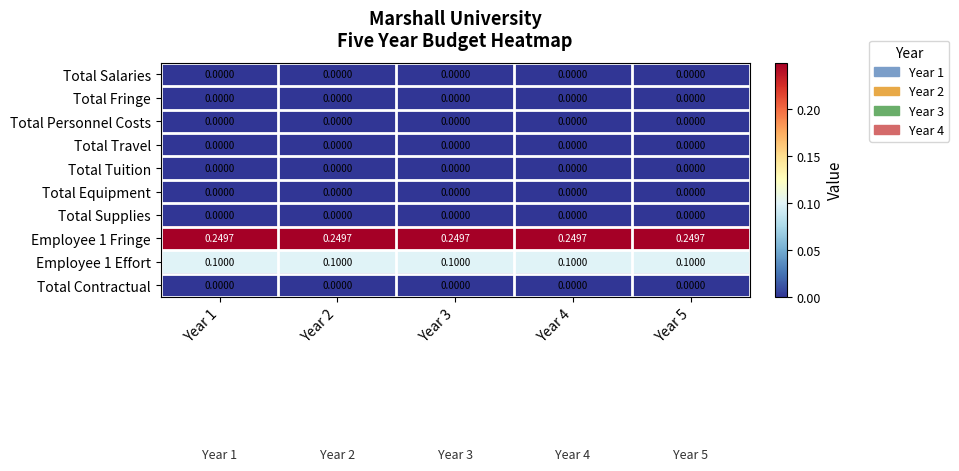

Rank the series at Year 2 from lowest to highest value.

Total Salaries, Total Fringe, Total Personnel Costs, Total Travel, Total Tuition, Total Equipment, Total Supplies, Total Contractual, Employee 1 Effort, Employee 1 Fringe